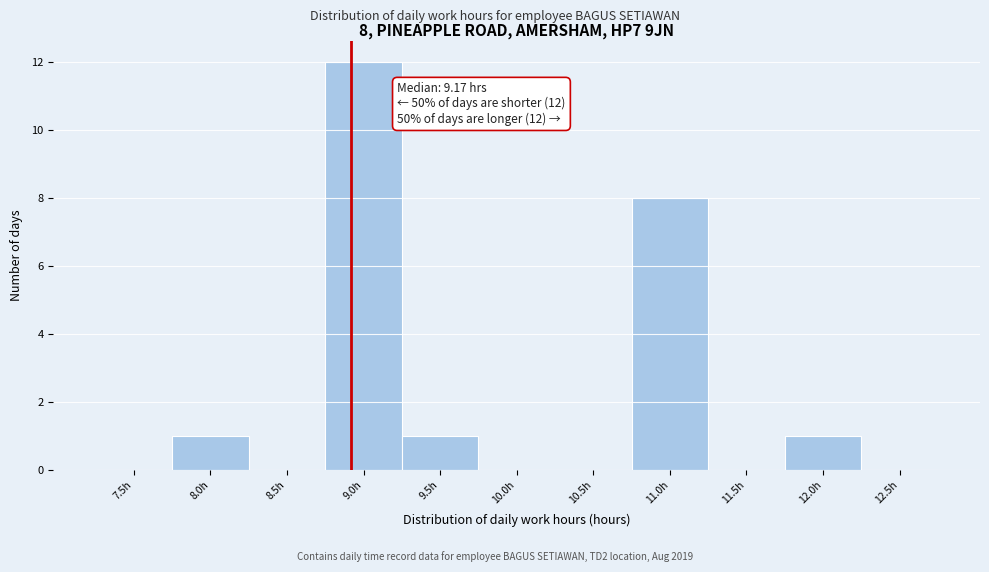

Reading right to left, transcribe all the data shown in this chart.

12.5h=0	12.0h=1	11.5h=0	11.0h=8	10.5h=0	10.0h=0	9.5h=1	9.0h=12	8.5h=0	8.0h=1	7.5h=0